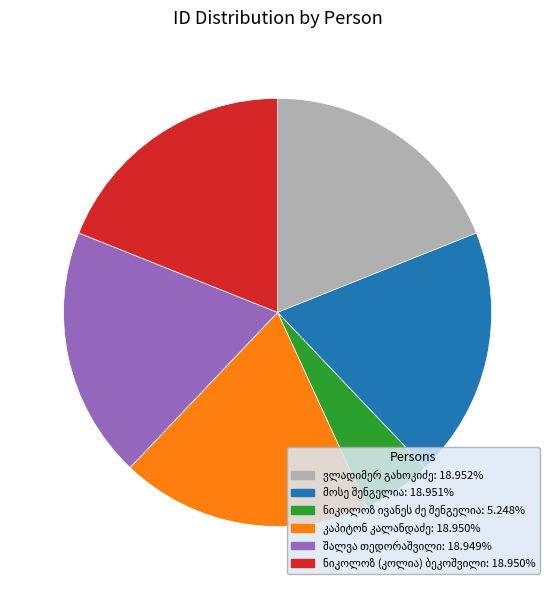

Is there a majority slice in this chart?

No